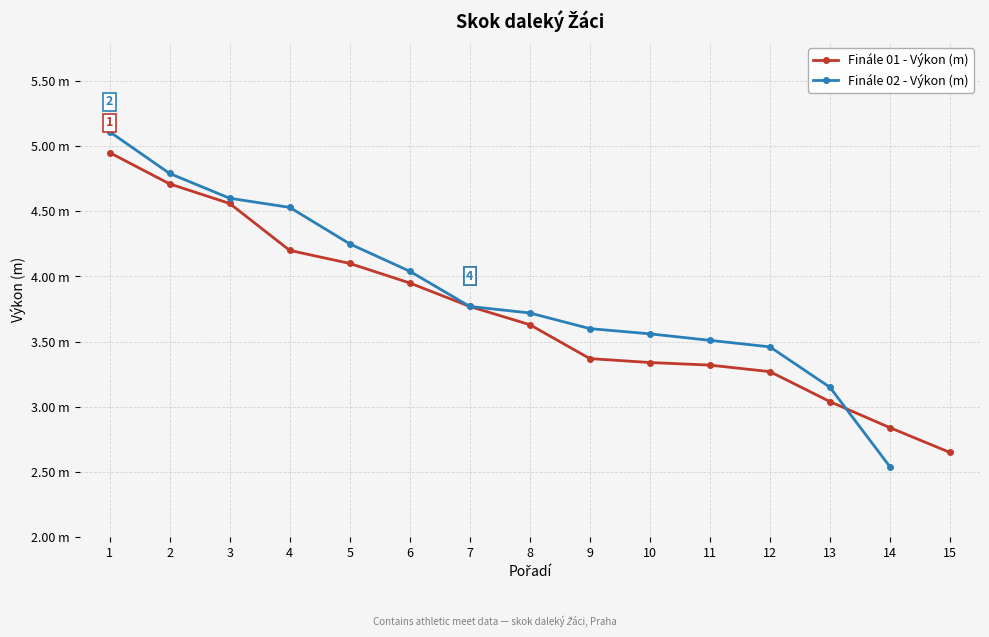

True or false: there are more than 0 points higher than both neighbors.

False